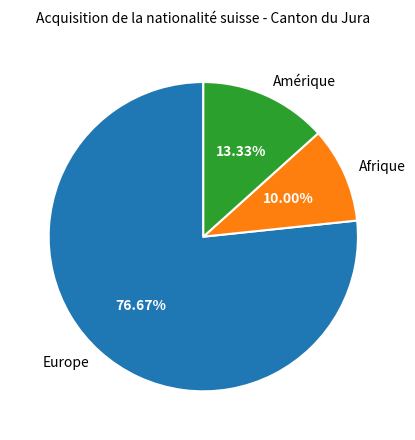

Is Europe the majority of the pie?

Yes